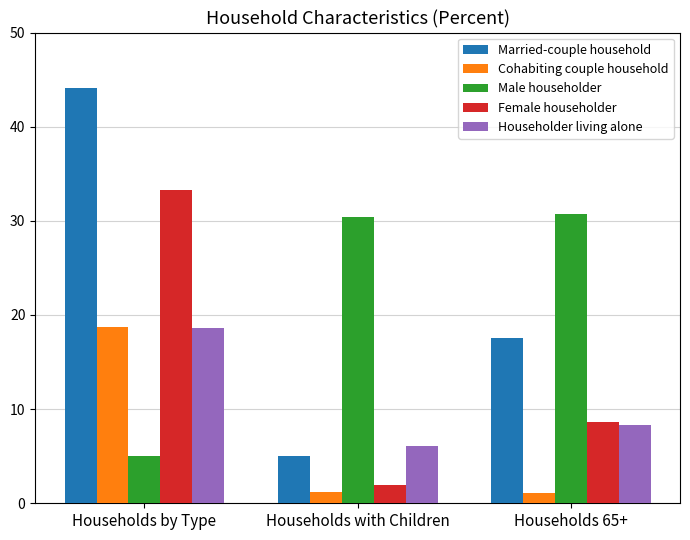

The Female householder series shows 18.3 at Households by Type. True or false?

False